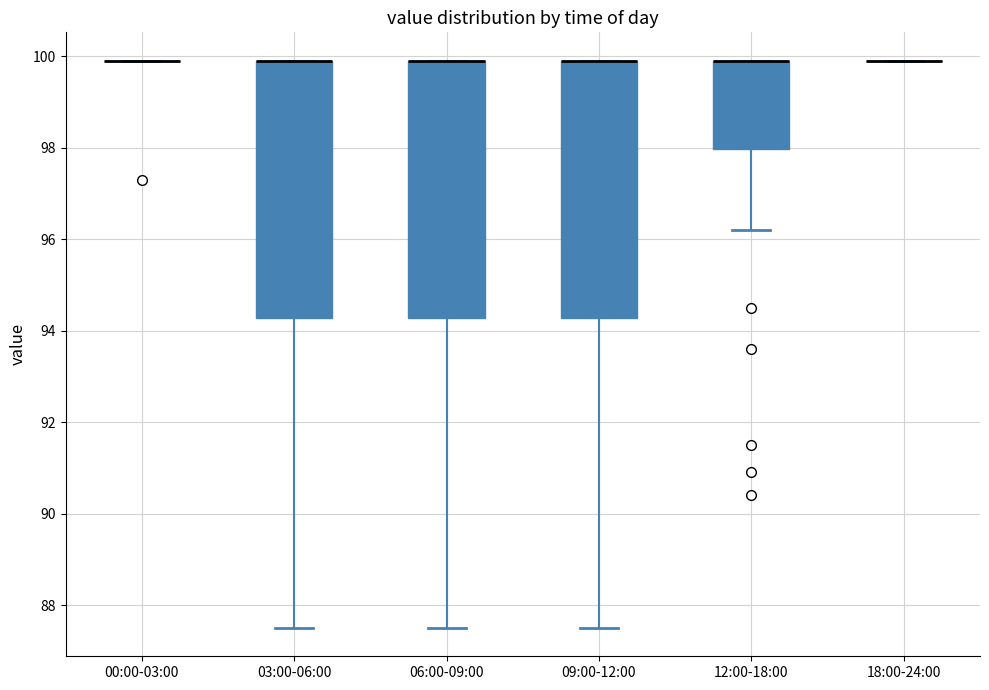

Reading left to right, read every box against the y-axis: the position of its median line, the range the box covers, and the ends of its whiskers. The values are not printed on the chart, so give them approximately, as read against the axis.

00:00-03:00: box collapsed to a line at 100.0, whiskers 100.0 to 100.0
03:00-06:00: median 100.0 (drawn on the box's upper edge), box 94.2 to 100.0, whiskers 87.6 to 100.0
06:00-09:00: median 100.0 (drawn on the box's upper edge), box 94.2 to 100.0, whiskers 87.6 to 100.0
09:00-12:00: median 100.0 (drawn on the box's upper edge), box 94.2 to 100.0, whiskers 87.6 to 100.0
12:00-18:00: median 100.0 (drawn on the box's upper edge), box 98.0 to 100.0, whiskers 96.2 to 100.0
18:00-24:00: box collapsed to a line at 100.0, whiskers 100.0 to 100.0